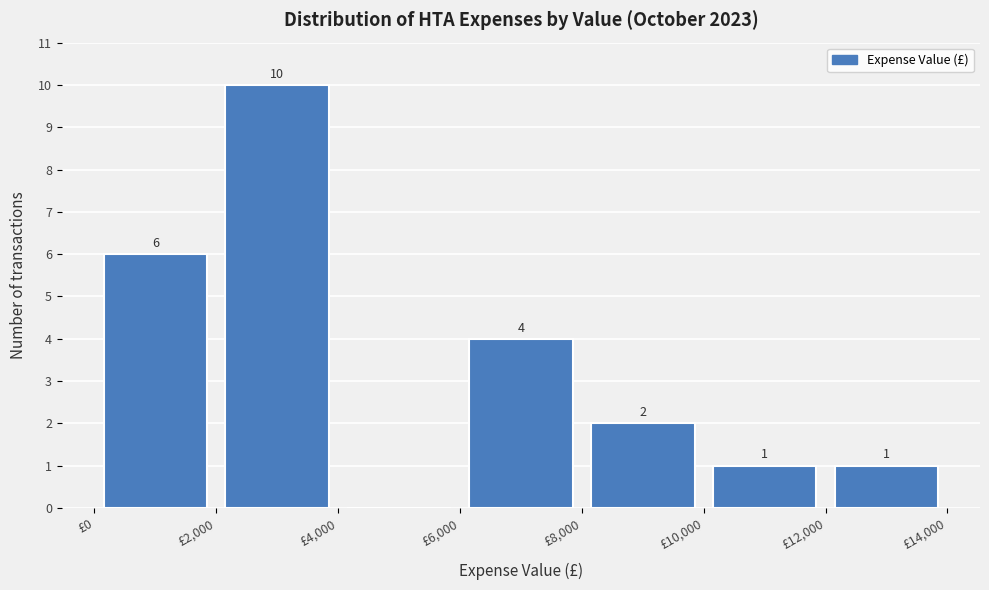

Over which range of the x-axis is the bar tallest?

2000 to 4000